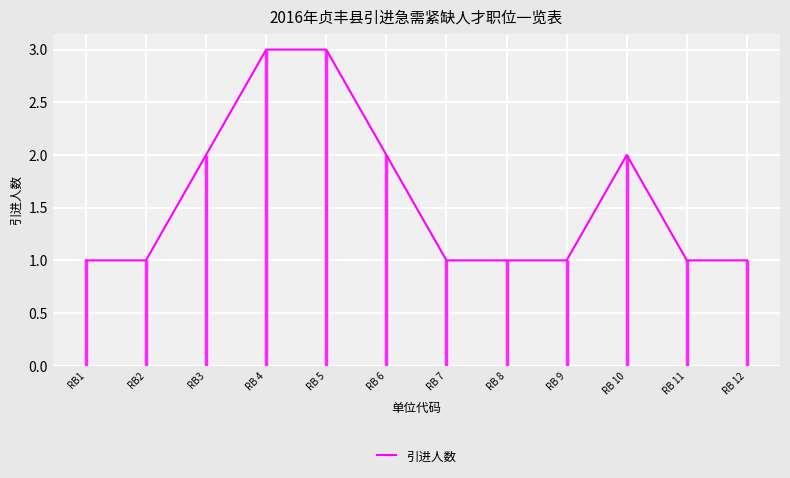

Which has a higher value, RB2 or RB 11?

RB2